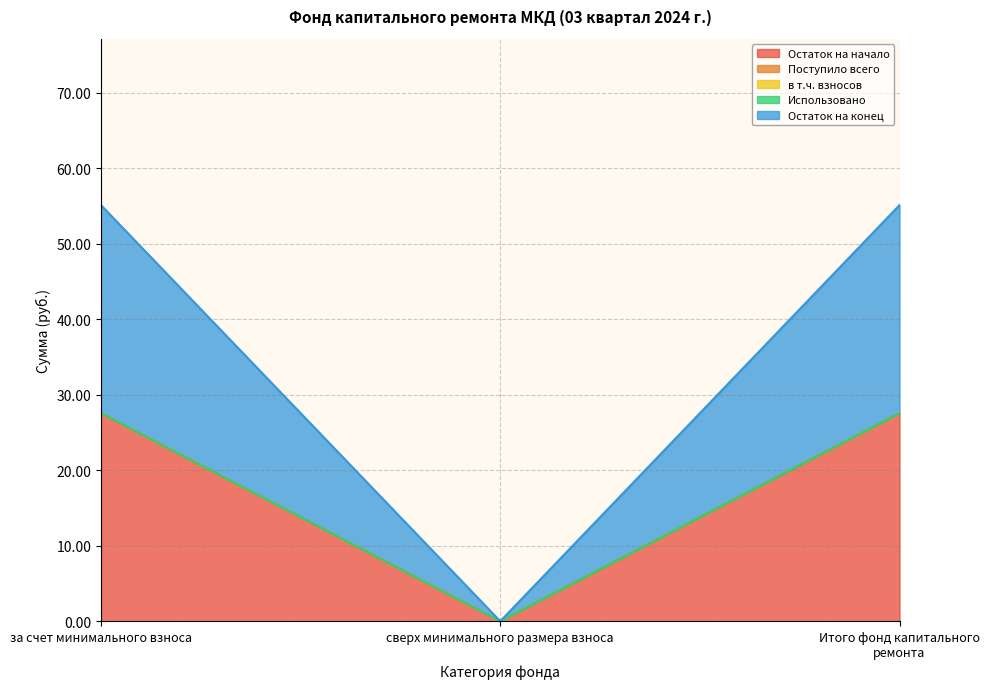

Does the chart have visible grid lines?

Yes